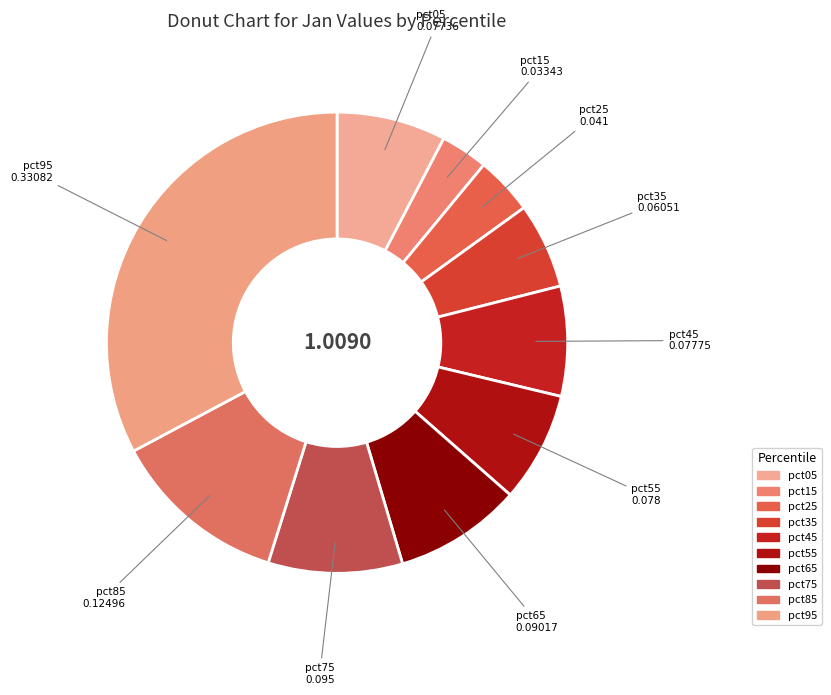

Count the number of slices in the pie.

10